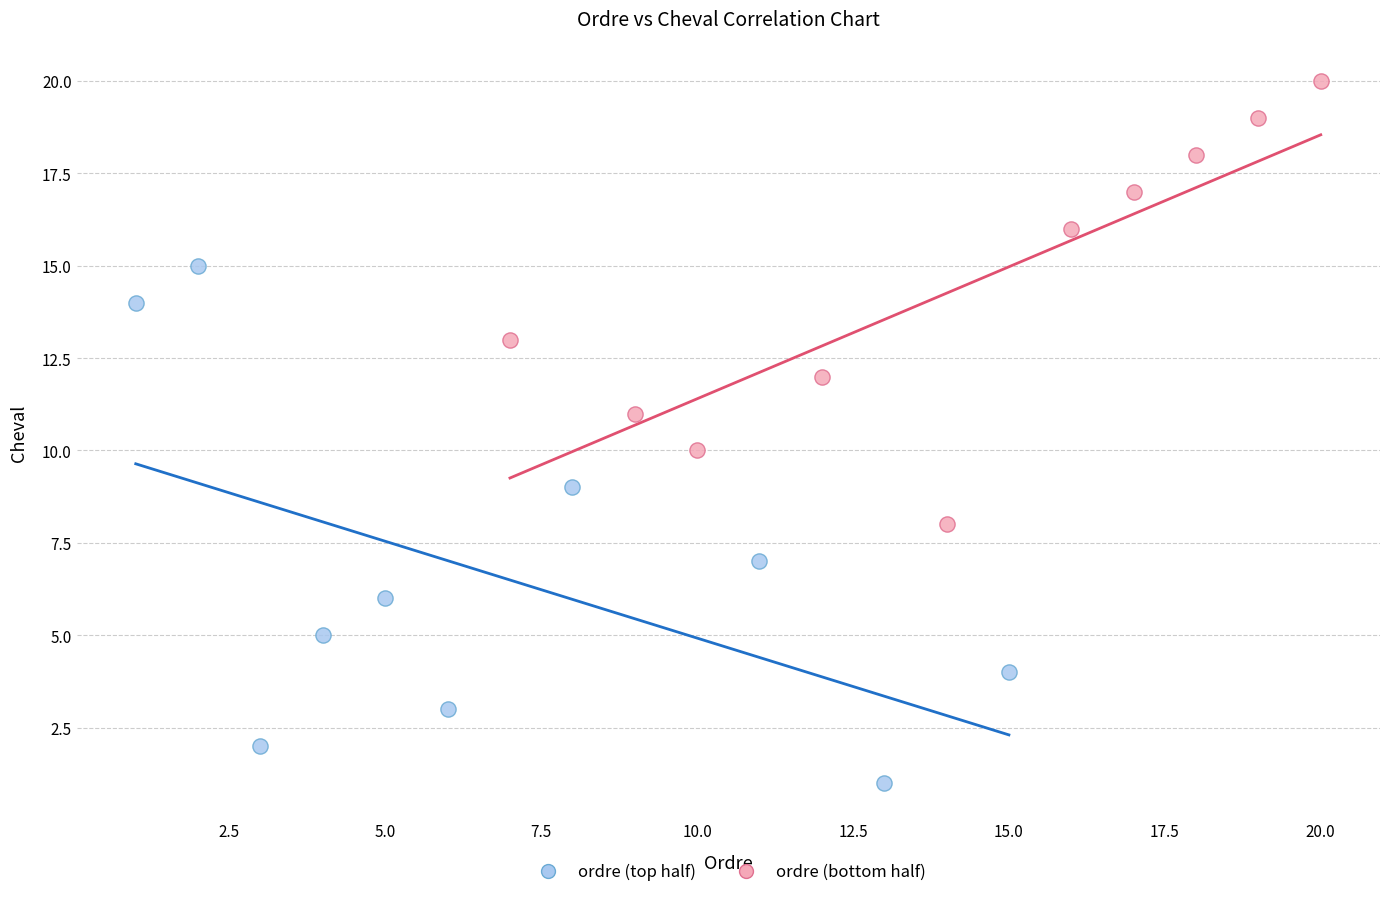

Which series reaches the maximum Y coordinate?

ordre (bottom half)